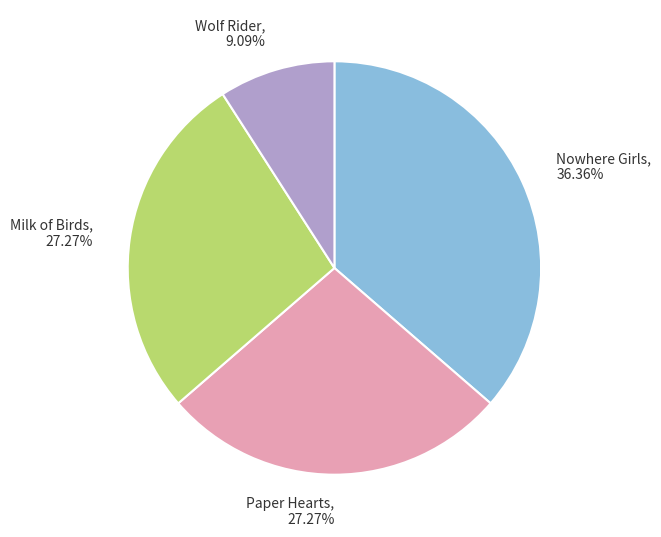

How many segments does this pie chart have?

4